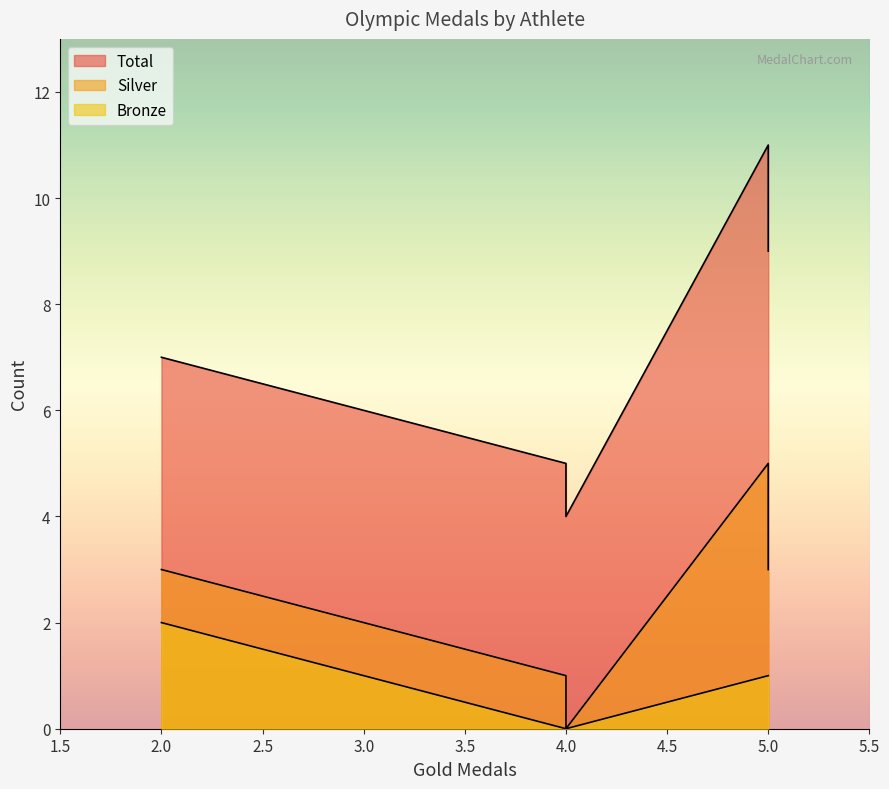

Which series has the largest total across all categories?

Total